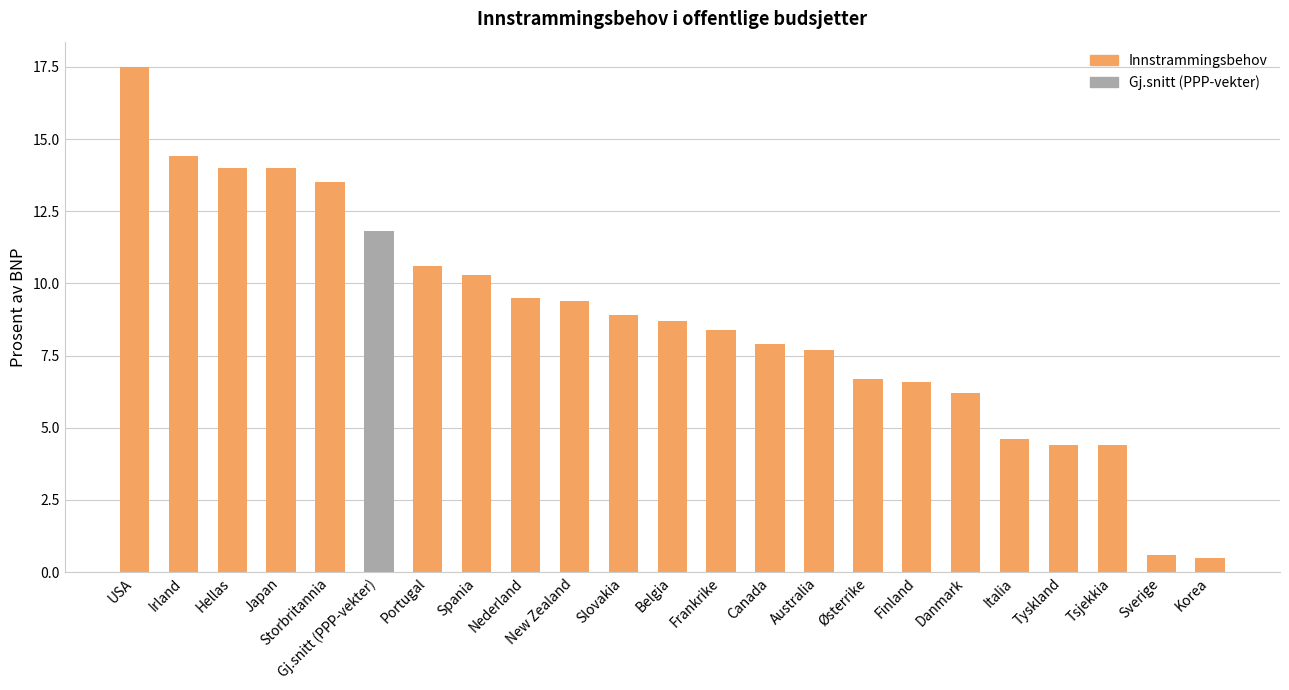

The value at Storbritannia is 13.5. True or false?

True